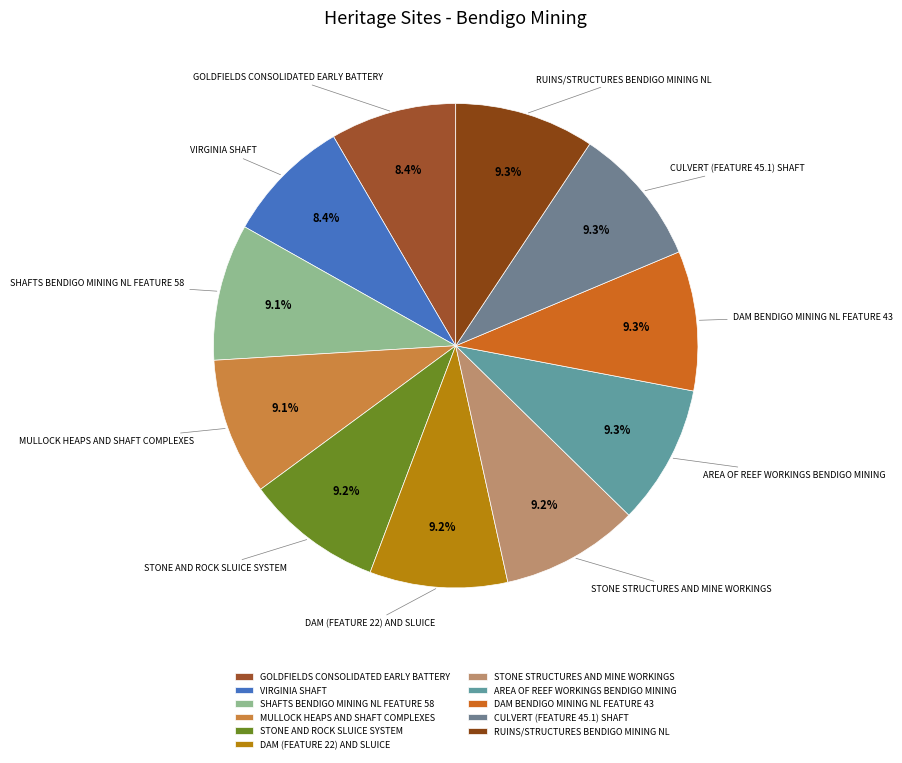

Which has a higher value, MULLOCK HEAPS AND SHAFT COMPLEXES or VIRGINIA SHAFT?

MULLOCK HEAPS AND SHAFT COMPLEXES